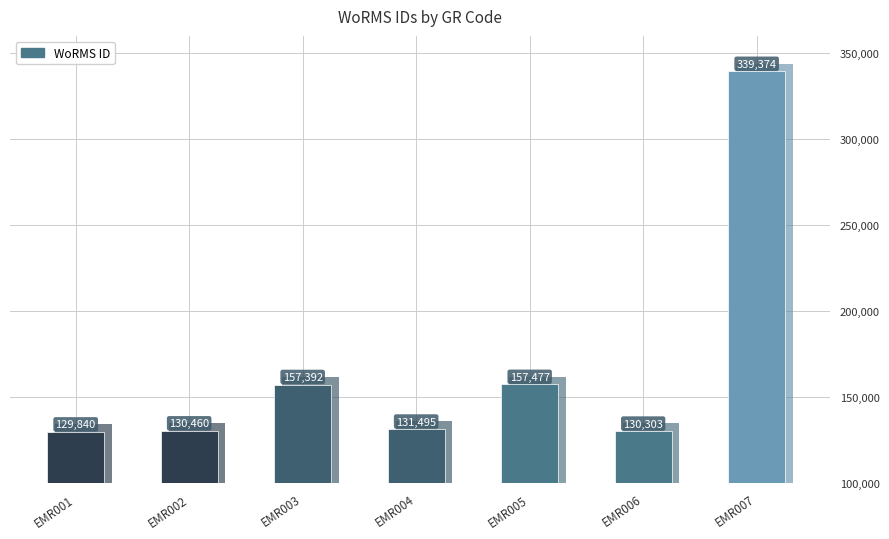

Where is the data nearest to the value 234607?

EMR005